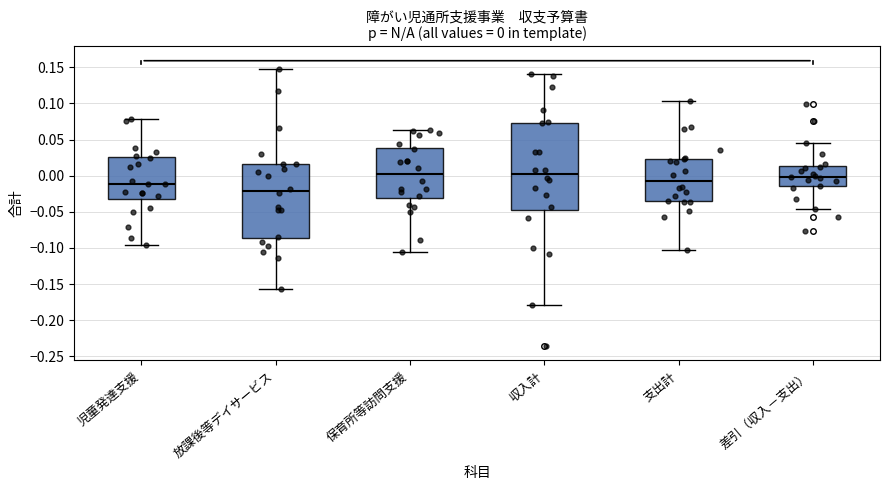

Which box is the tallest, from its lower edge to its upper edge?

収入計